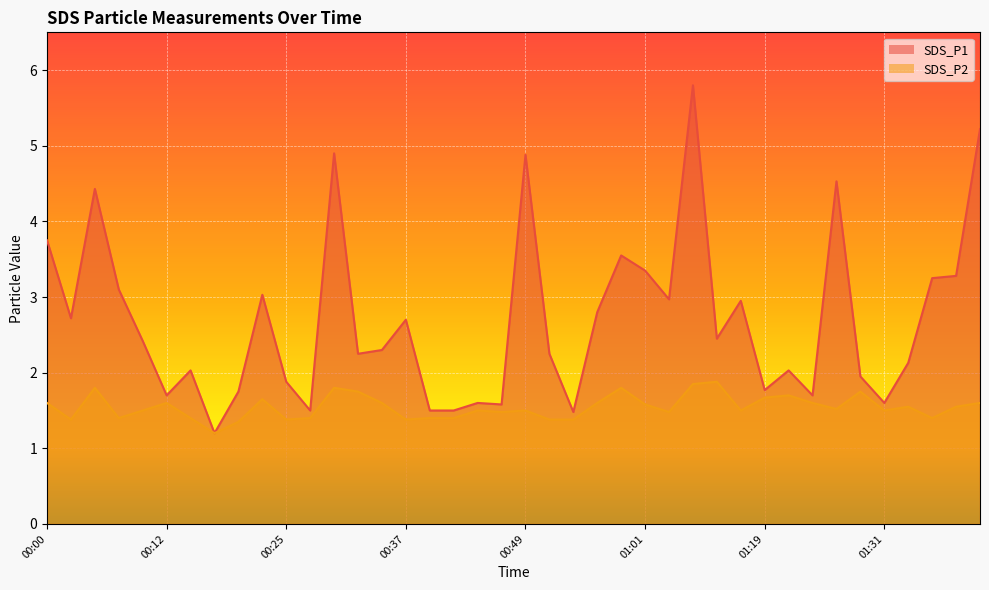

List the series in order of their overall mean, lowest first.

SDS_P2, SDS_P1